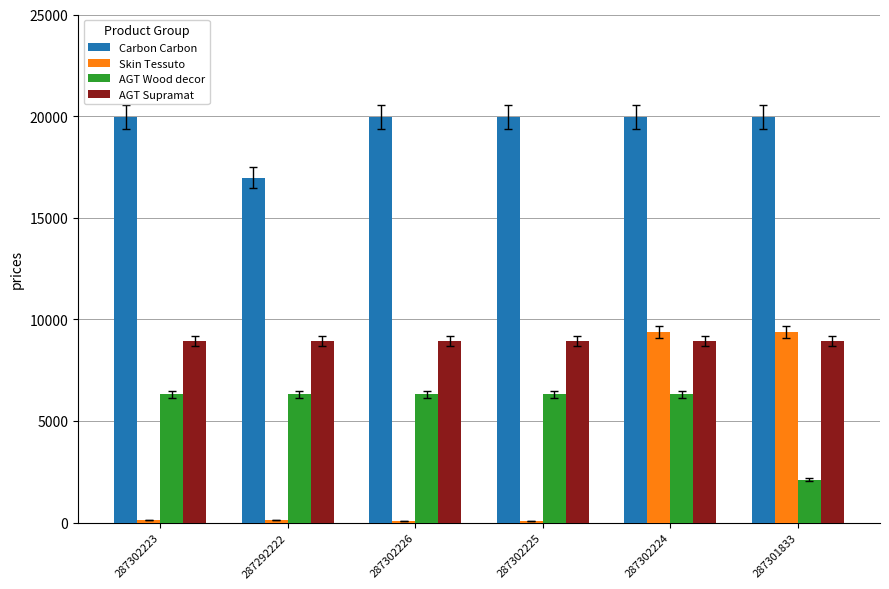

Between 287292222 and 287301833, which series saw the biggest shift?

Skin Tessuto